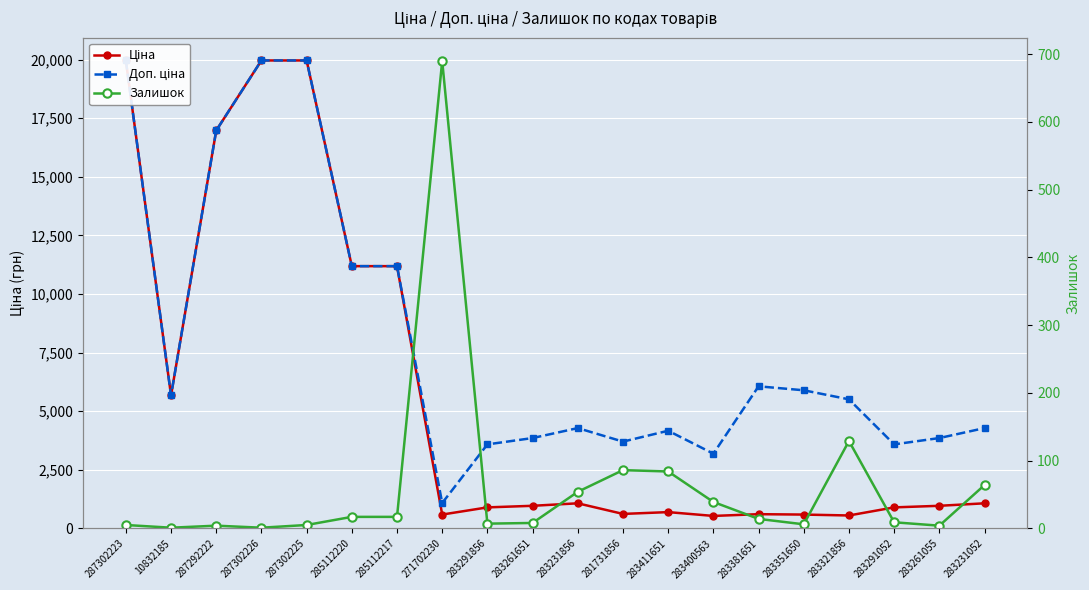

What is the difference between the maximum and minimum values in the Ціна series?

19432.9